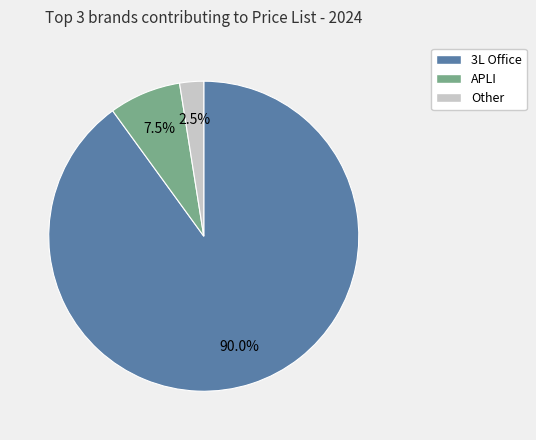

Which slice is the largest?

3L Office